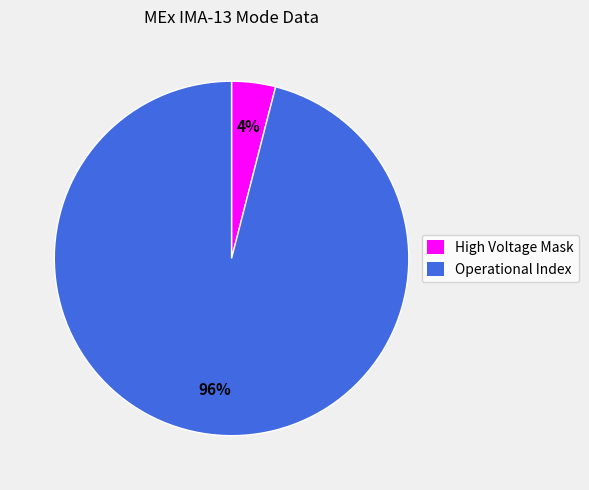

To the nearest percent, what is the difference between the largest and smallest slice percentages?

92%